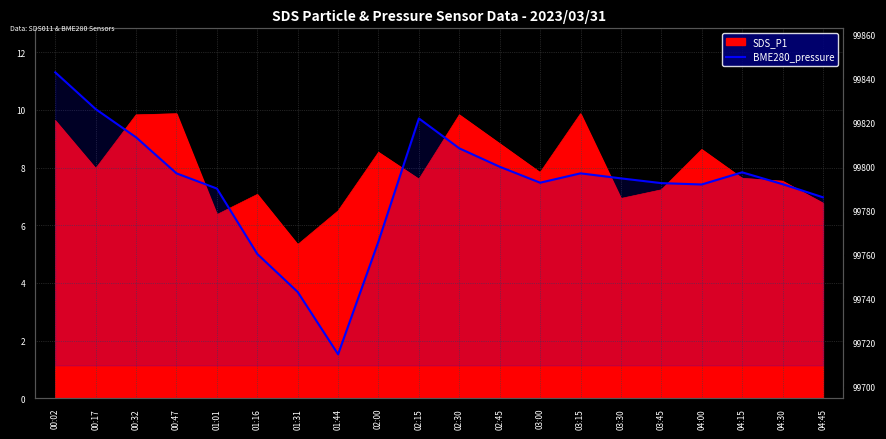

What position from the right is 00:32?

18